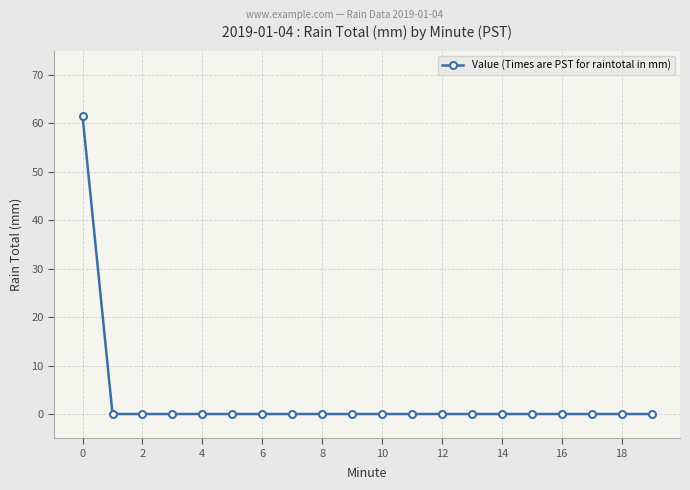

What is the average value?

3.1